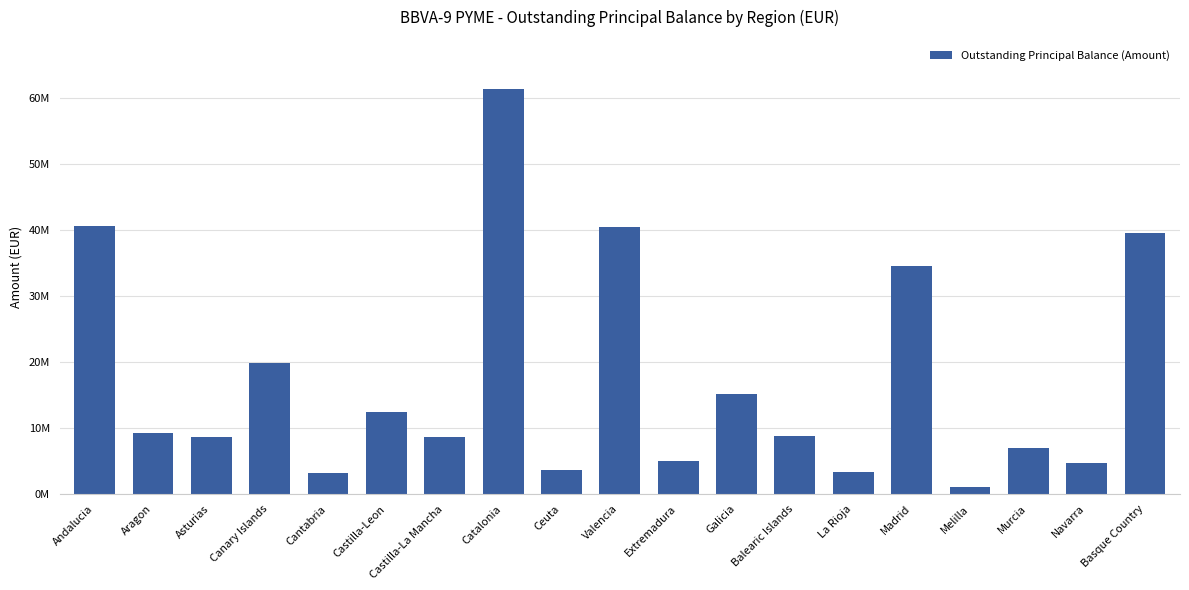

What is the smallest value displayed?

1125436.0